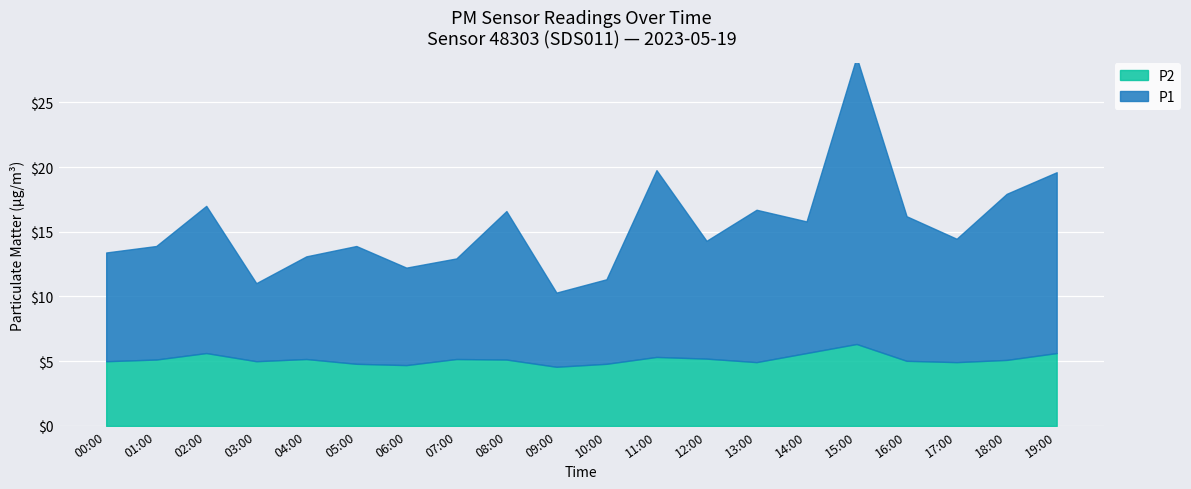

The value of P1 at 15:00 is 22.2. True or false?

True